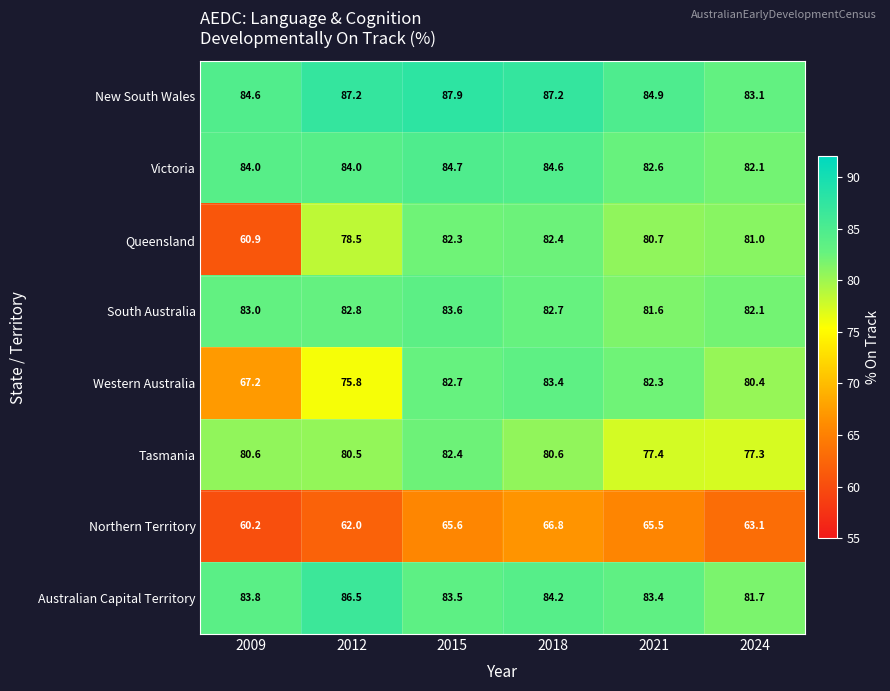

At 2021, list the series in order from largest to smallest.

New South Wales, Australian Capital Territory, Victoria, Western Australia, South Australia, Queensland, Tasmania, Northern Territory